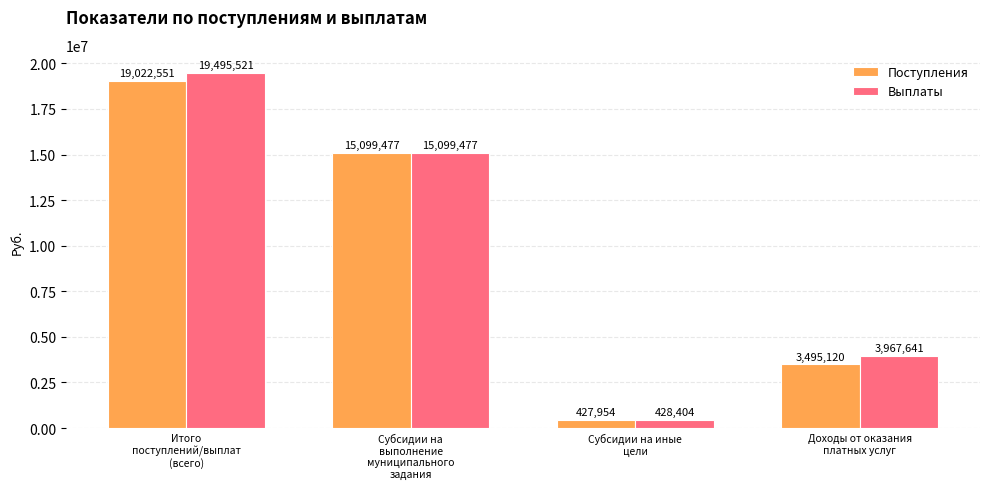

At which category is the sum across all series the highest?

Итого
поступлений/выплат
(всего)